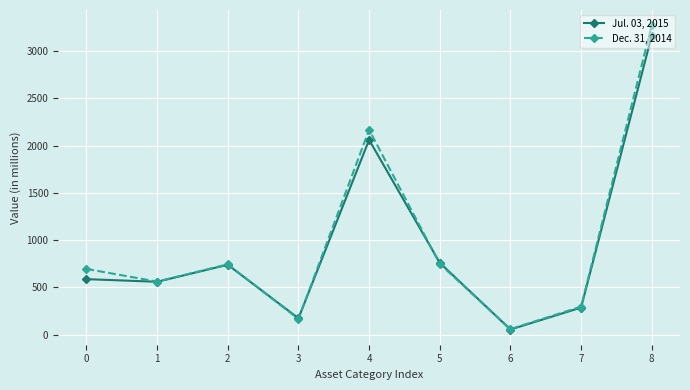

List the series in order of their overall mean, lowest first.

Jul. 03, 2015, Dec. 31, 2014